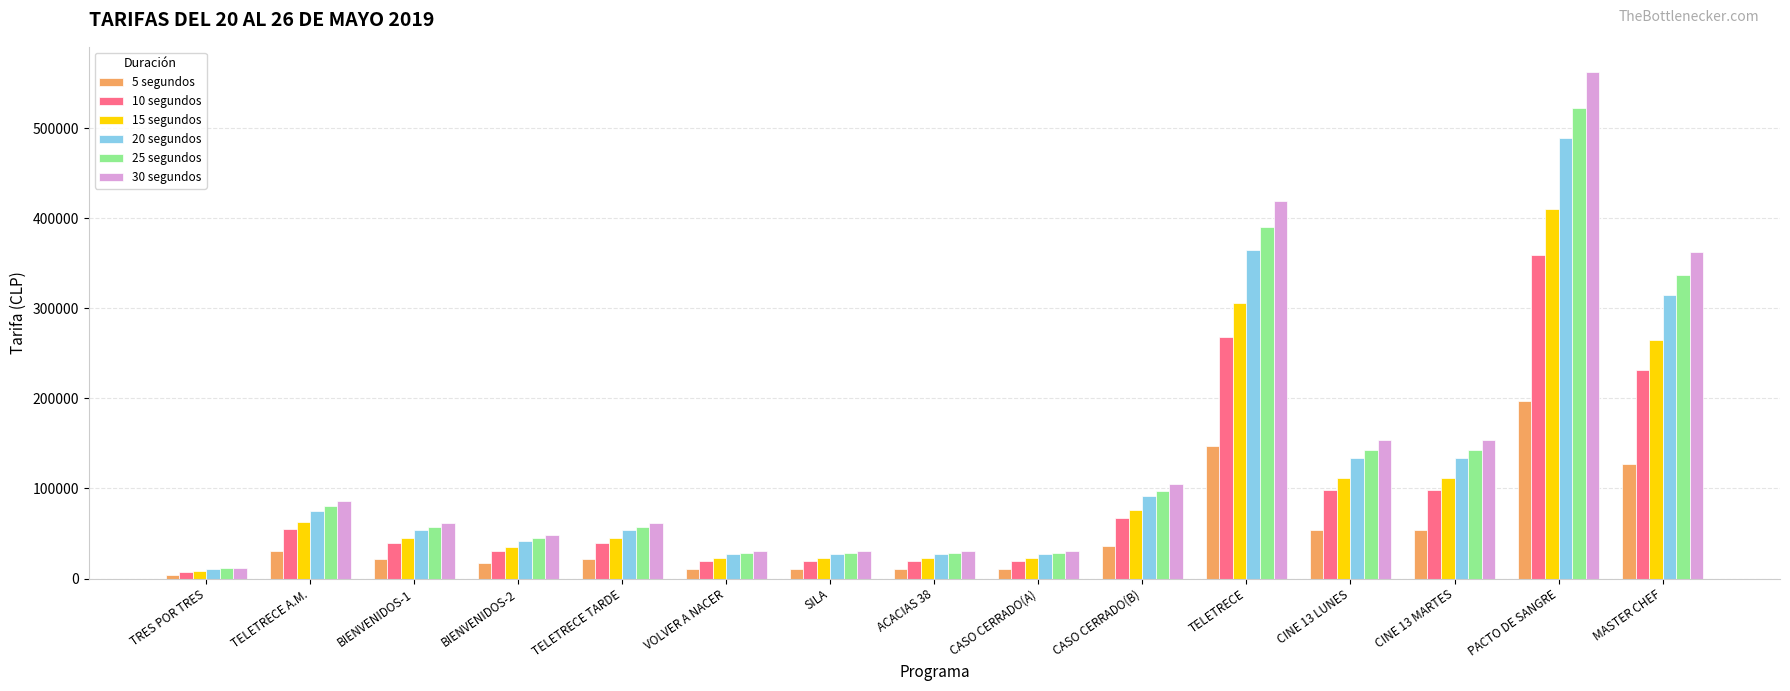

Where does the 5 segundos series first go above 21600?

TELETRECE A.M.